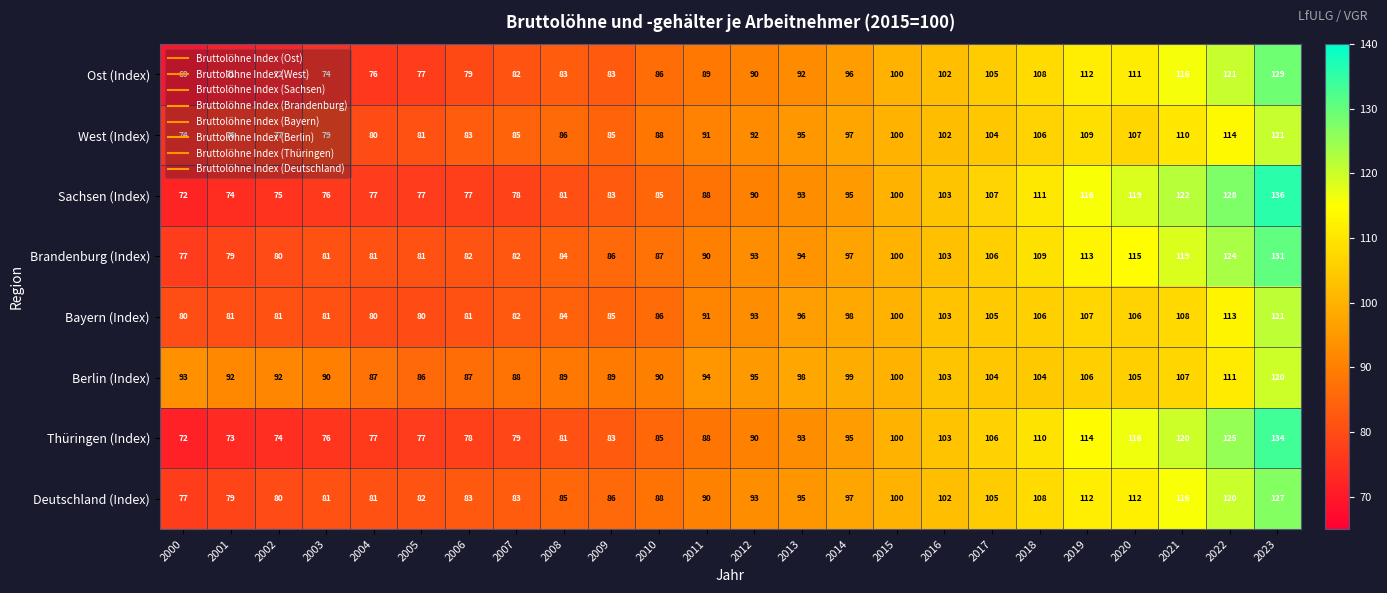

What is the minimum value for Sachsen (Index)?

72